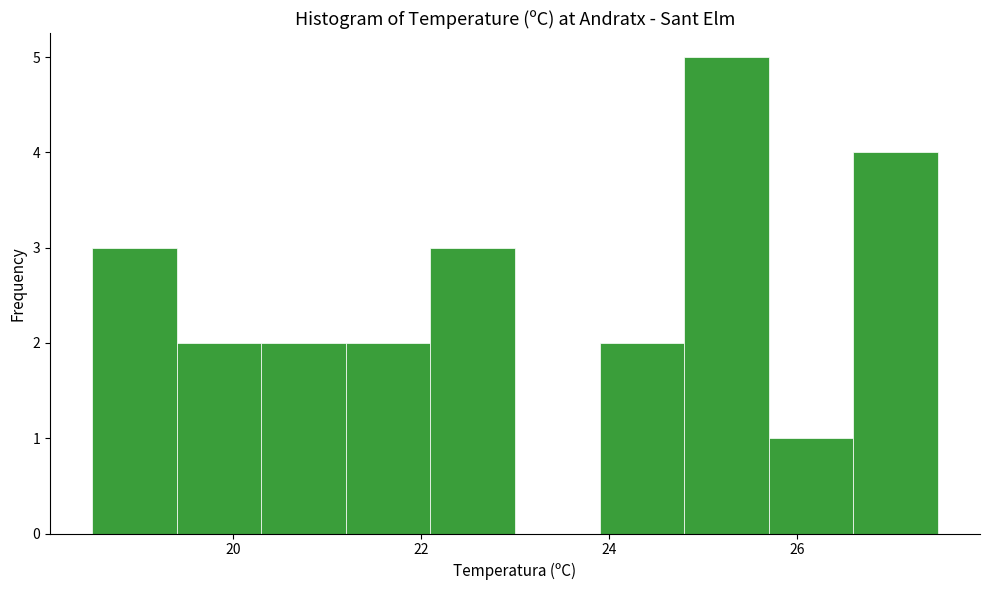

How tall is the bar that spans 23.9 to 24.8 on the x-axis? Neither the bar edges nor the heights are printed on the chart, so give them approximately, as read against the axes.

2